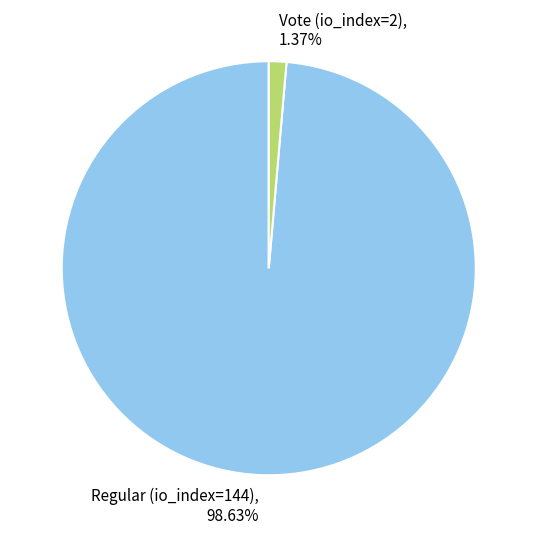

To the nearest percent, what is the combined percentage of Regular (io_index=144) and Vote (io_index=2)?

100%